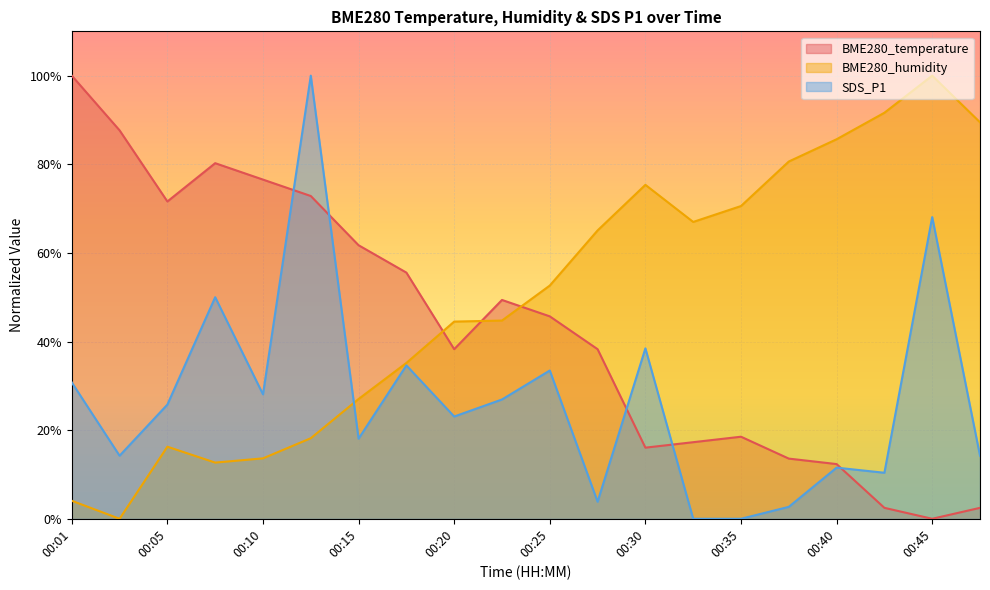

How many times do BME280_temperature and SDS_P1 cross each other?

5